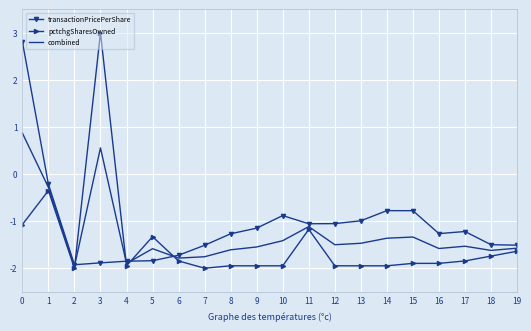

Where is combined nearest to the value 0?

1